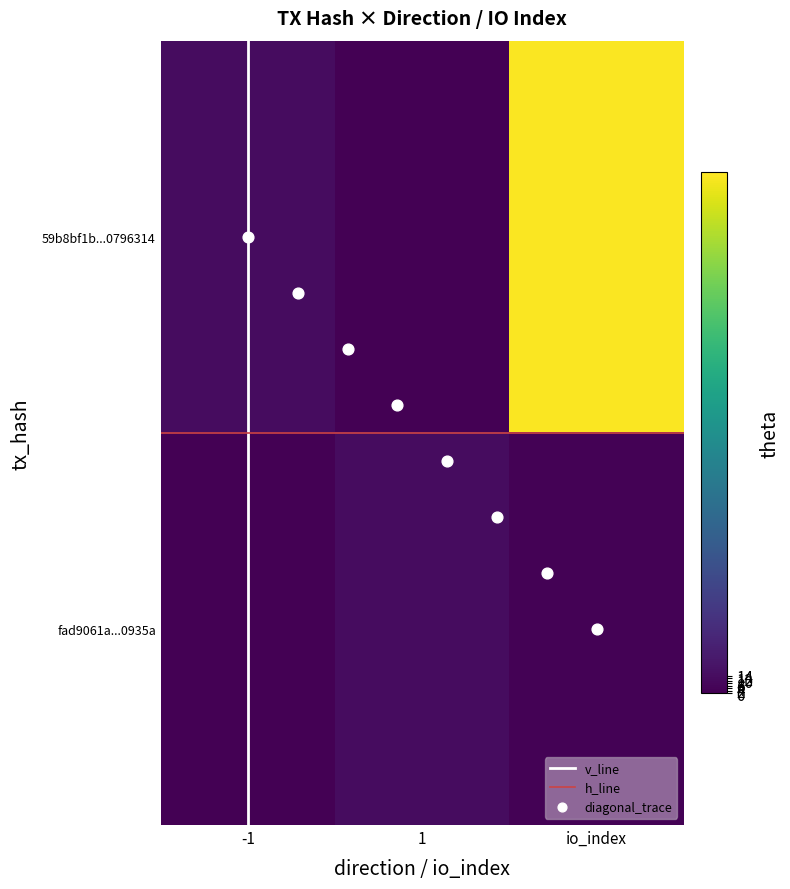

How many series are shown in this chart?

2